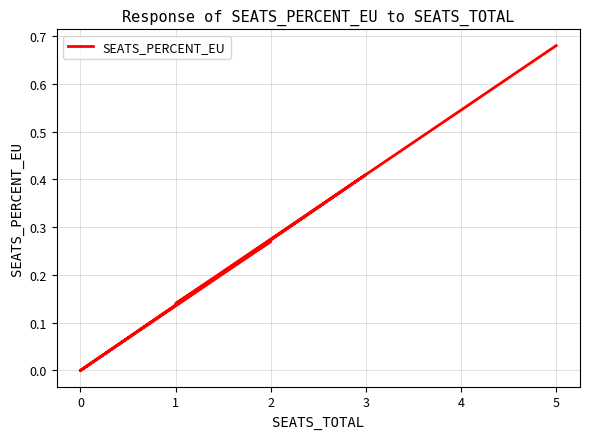

True or false: the data shows 0.2 at 0.

False